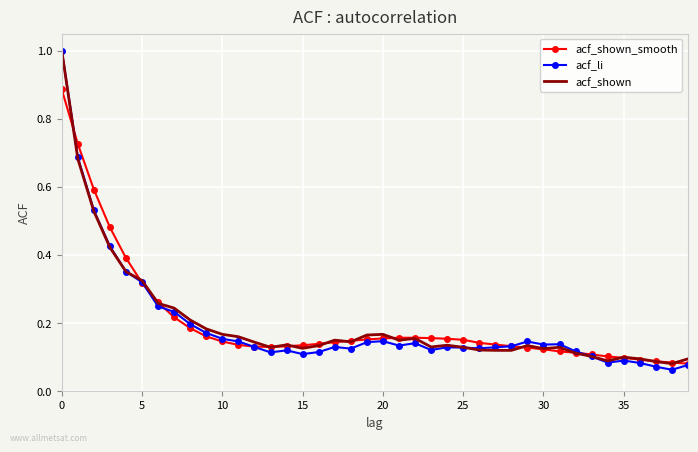

What is the maximum value shown in the chart?

1.0